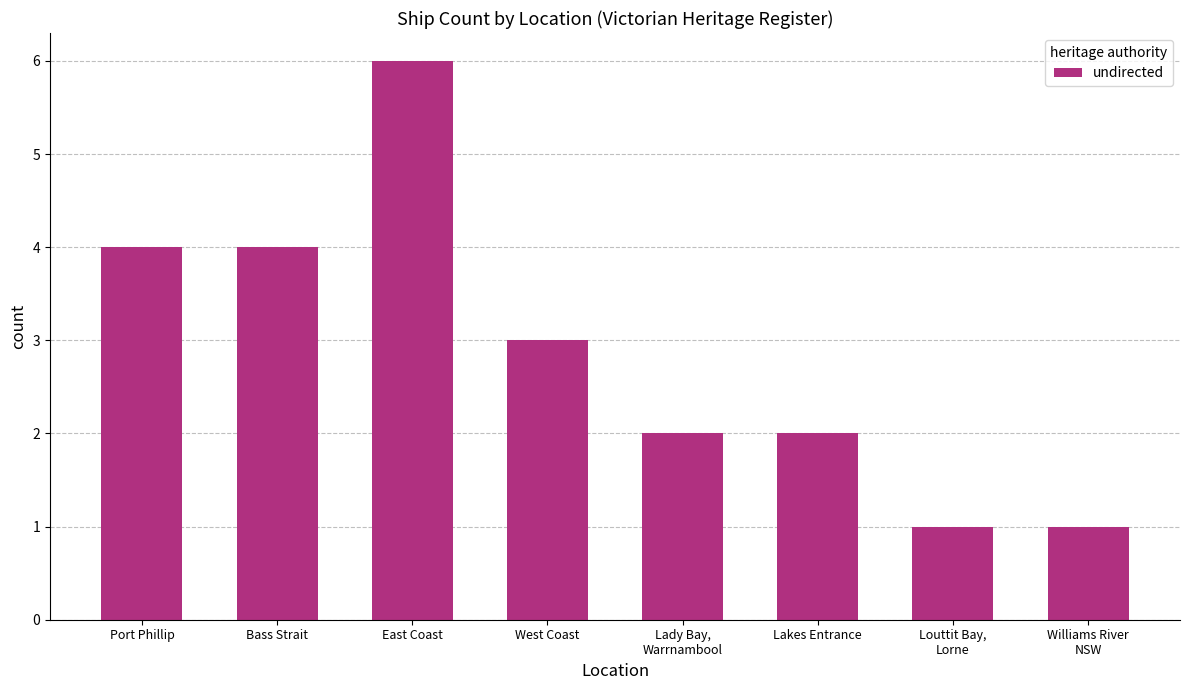

What is the change in value from Lakes Entrance to Louttit Bay,
Lorne?

-1